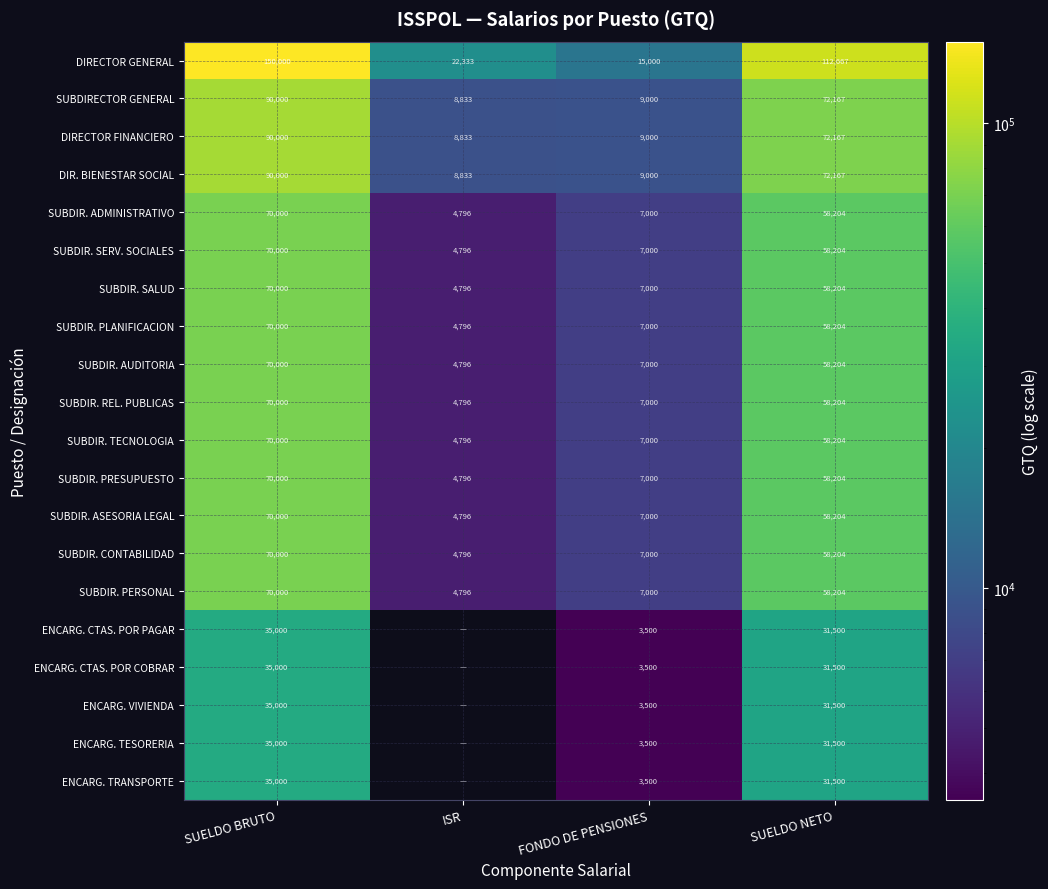

The SUBDIR. SERV. SOCIALES series shows 58204 at SUELDO NETO. True or false?

True